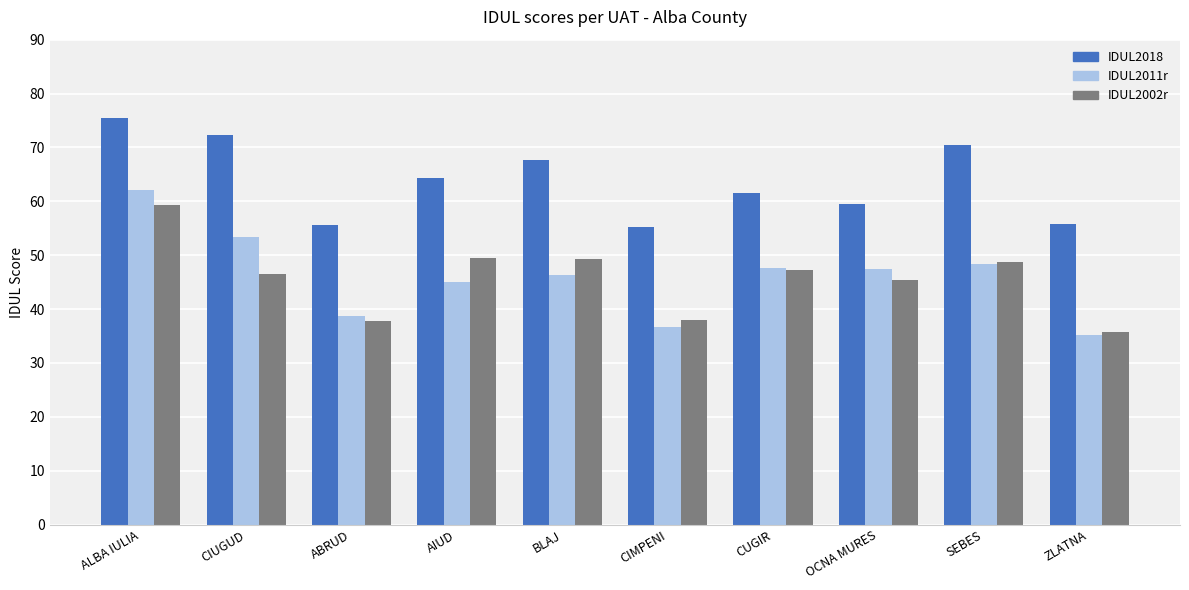

What is the spread (max minus min) of values at ABRUD?

17.8